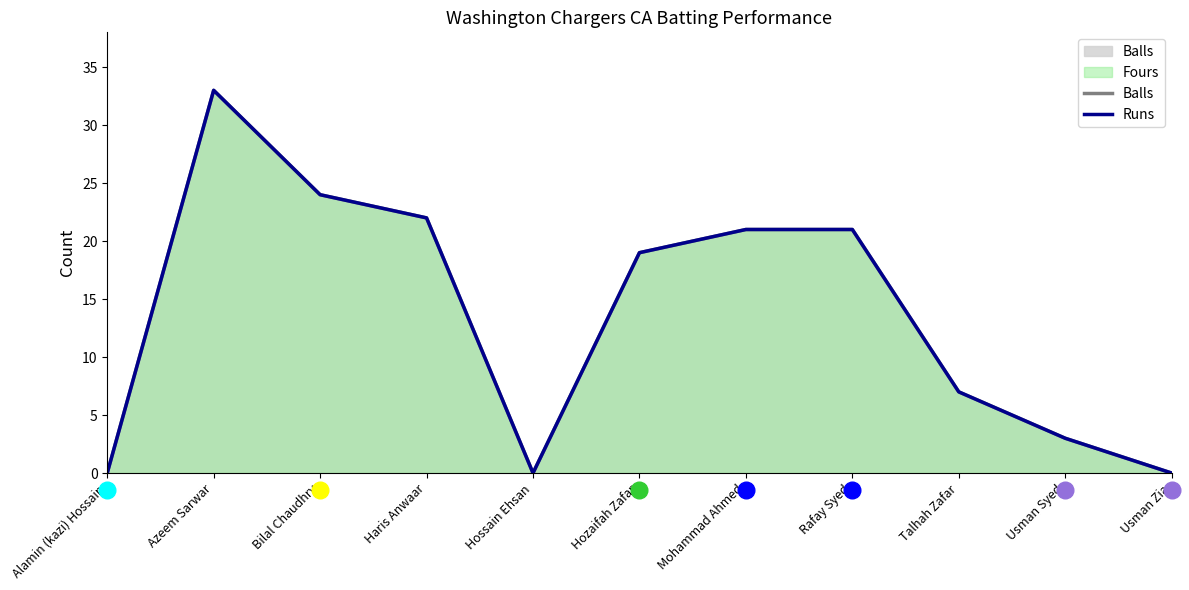

What is the value of the Balls point at the 8th from the left?

21